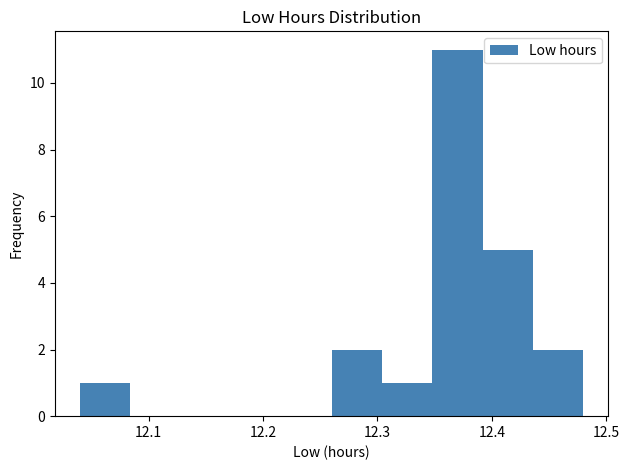

Over which range of the x-axis is the bar tallest?

12.348 to 12.392